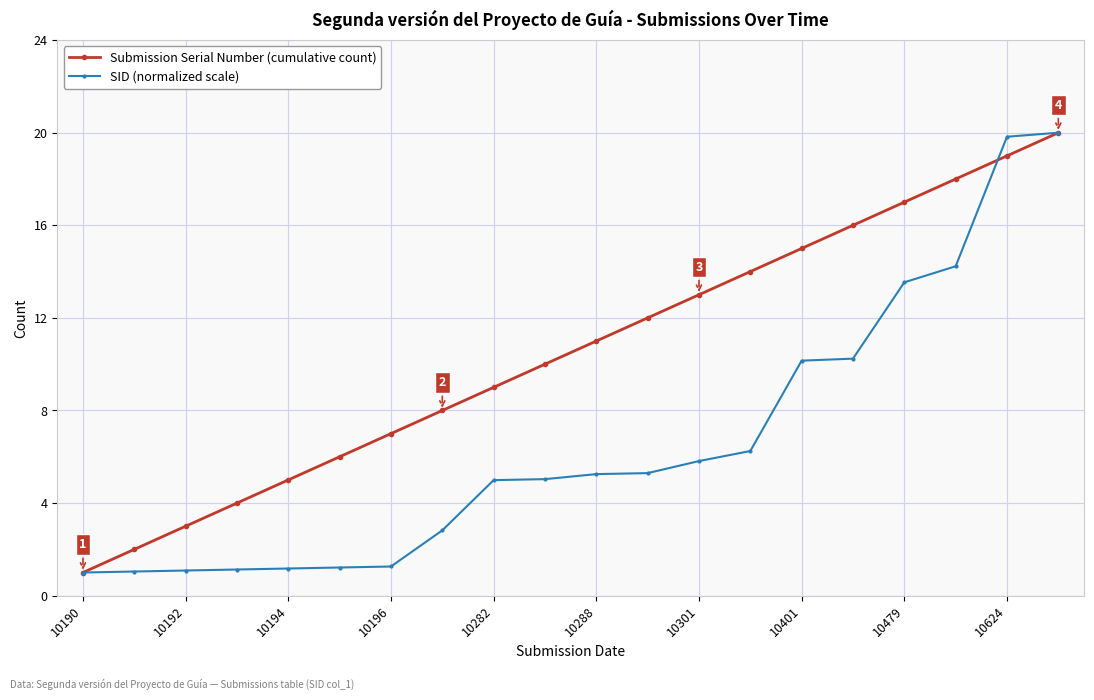

How many data points in Submission Serial Number (cumulative count) are less than 11?

10